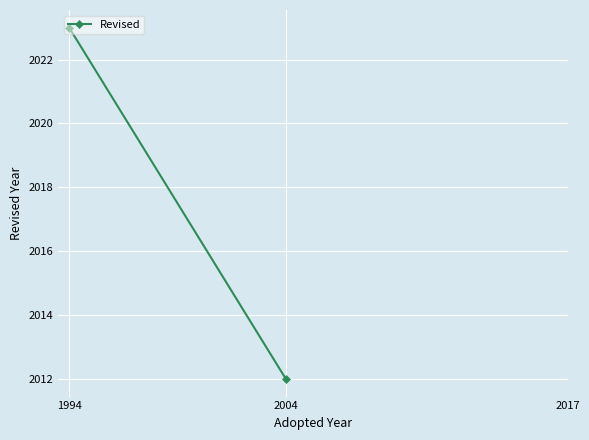

List the labels in order of value, smallest first.

2004, 2017, 1994